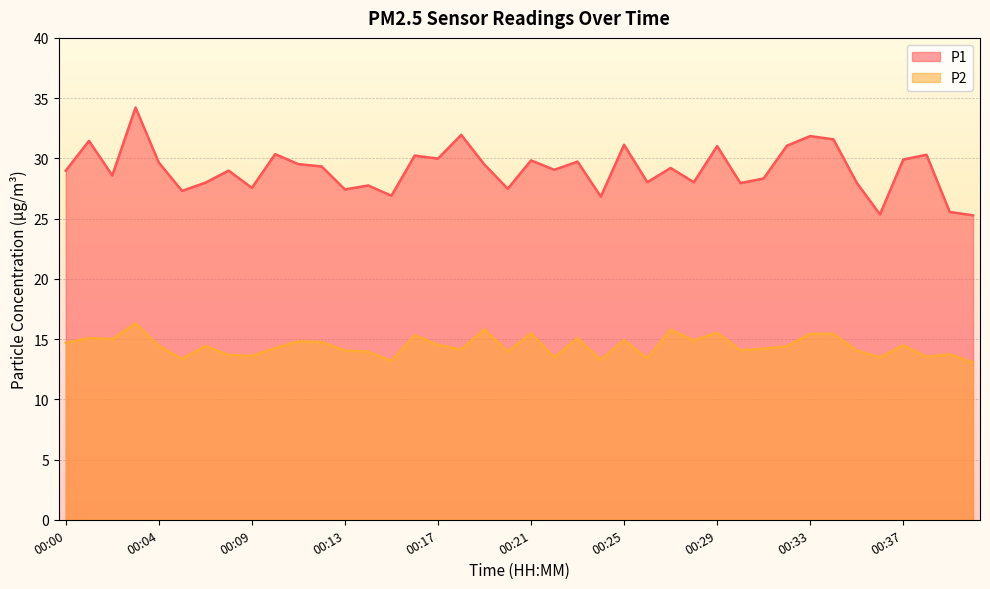

What is the minimum value shown in the chart?

13.1